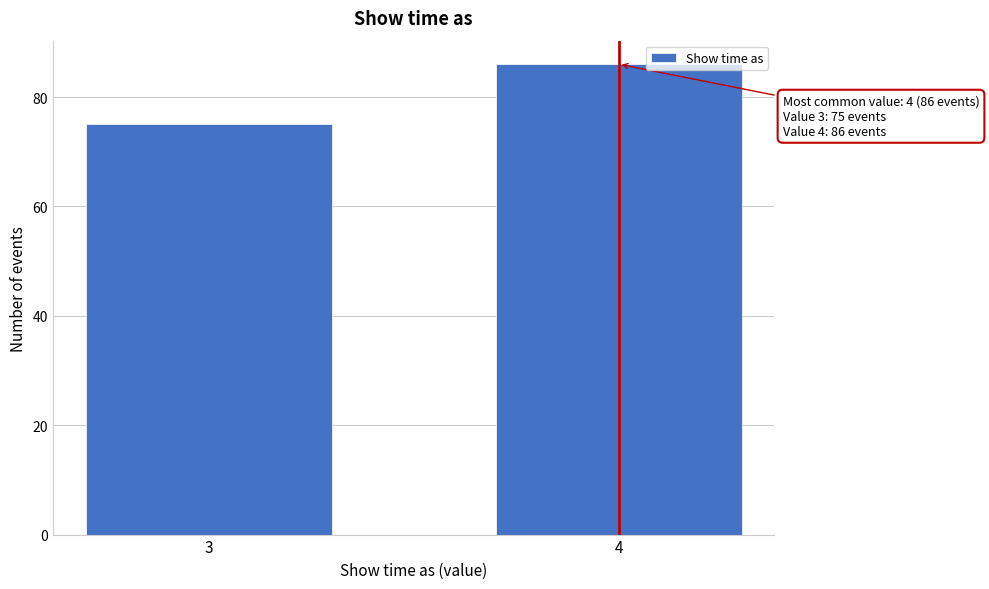

Reading left to right, list all the values displayed in this chart.

75	86